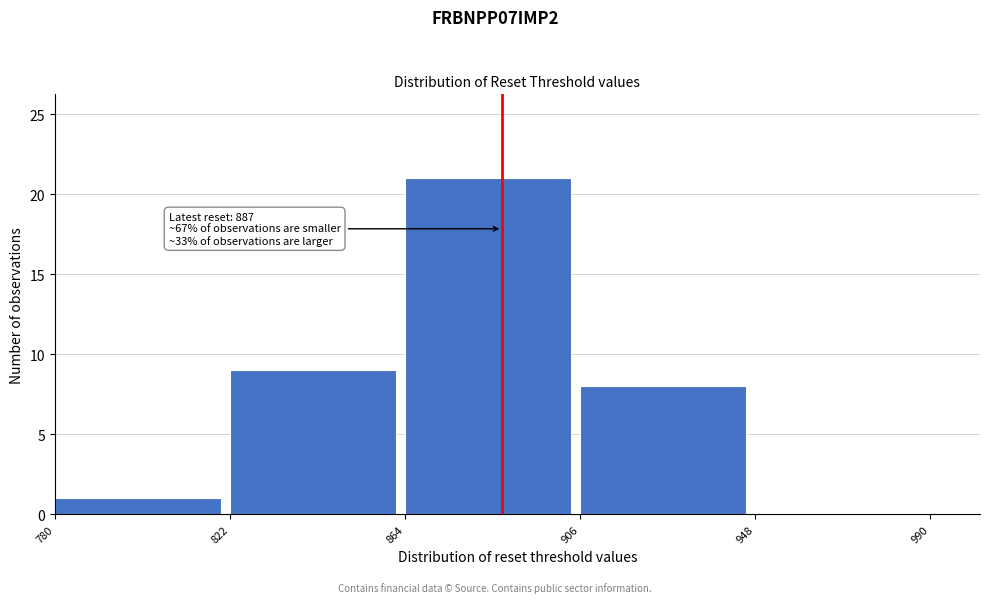

Over which range of the x-axis is the bar tallest?

864 to 906